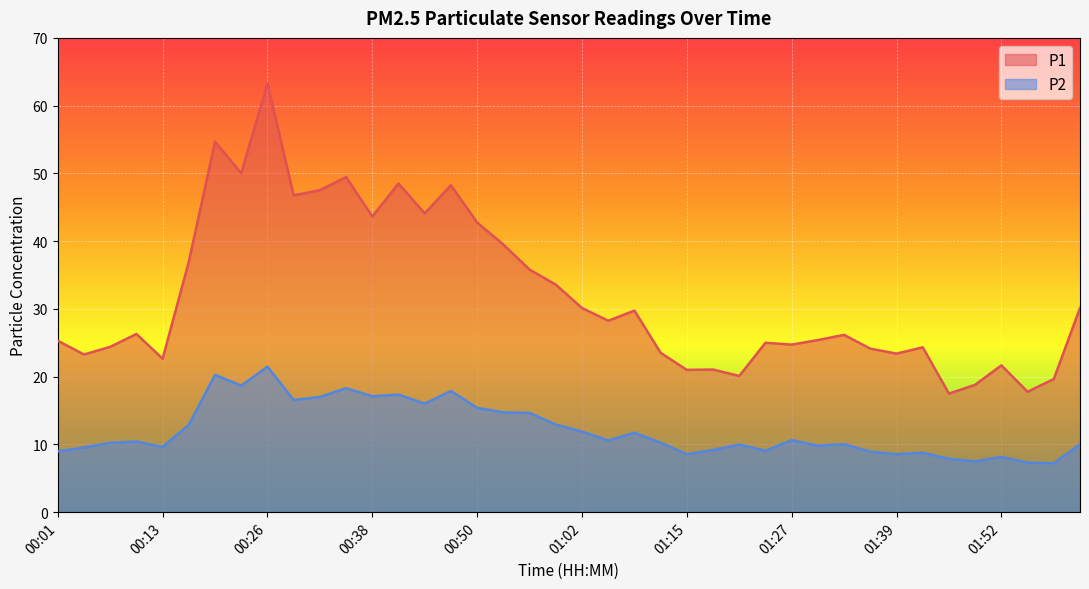

What is the value of the P2 point at the 33rd from the left?

8.6